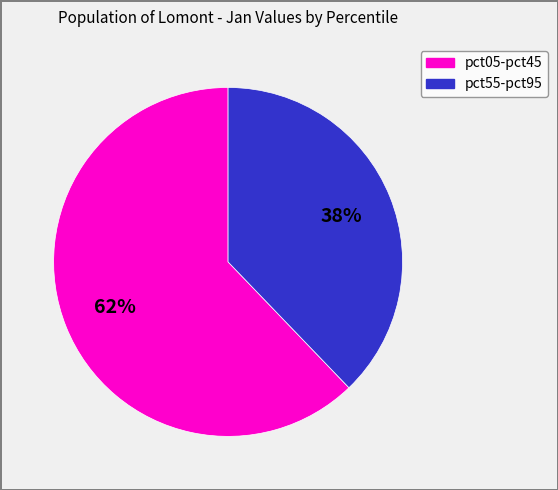

To the nearest percent, what is the average slice percentage?

50%